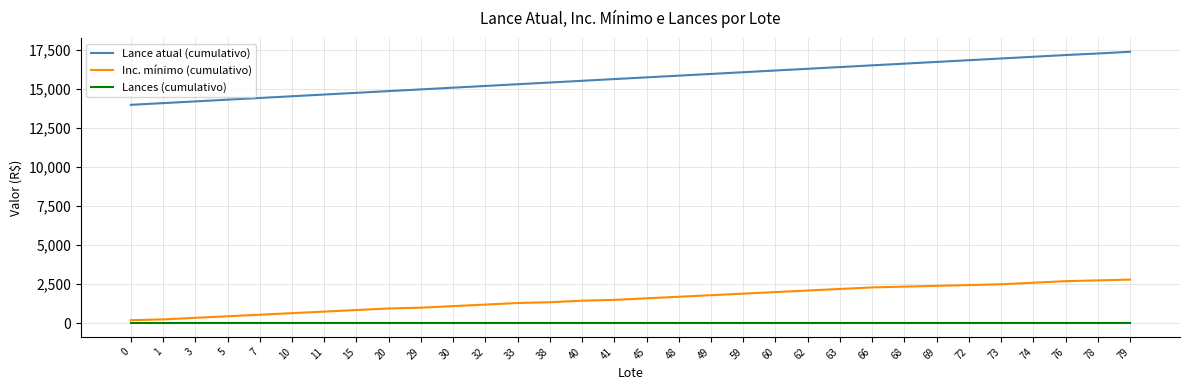

Which series has the largest total across all categories?

Lance atual (cumulativo)